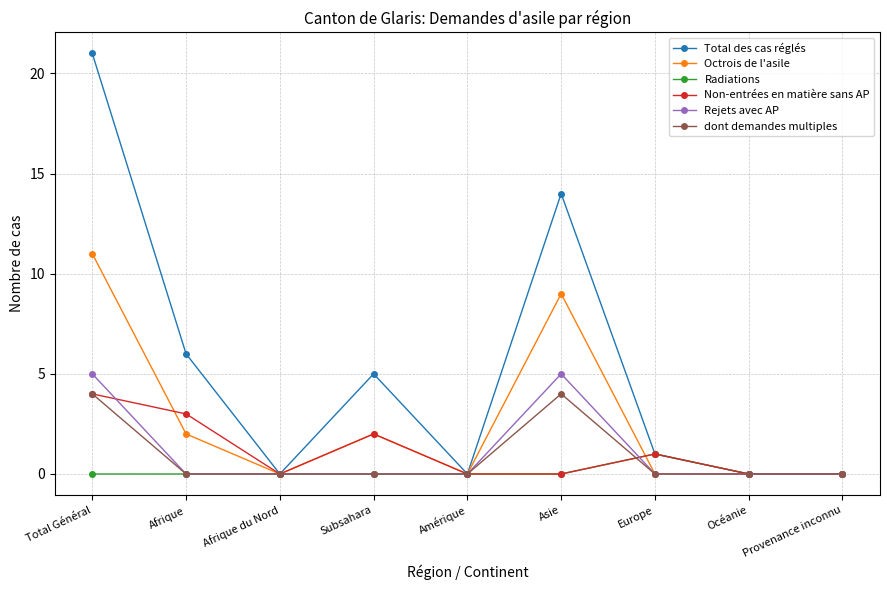

How many lines are shown in the chart?

6